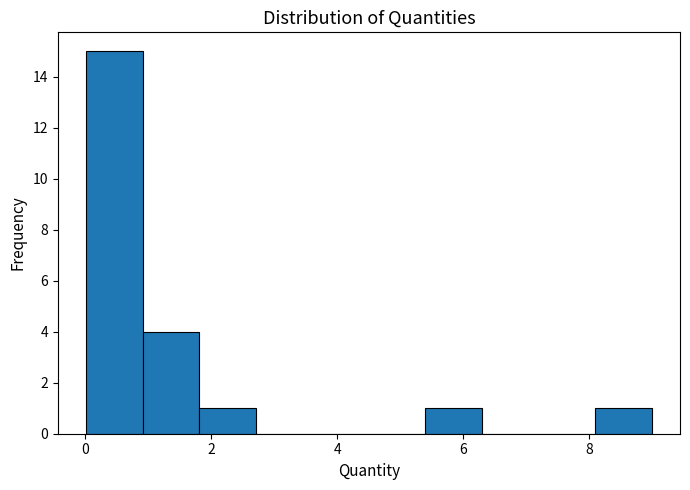

What is the height of the bar covering 0.0 to 1.0 on the x-axis? Neither the bar edges nor the heights are printed on the chart, so give them approximately, as read against the axes.

15